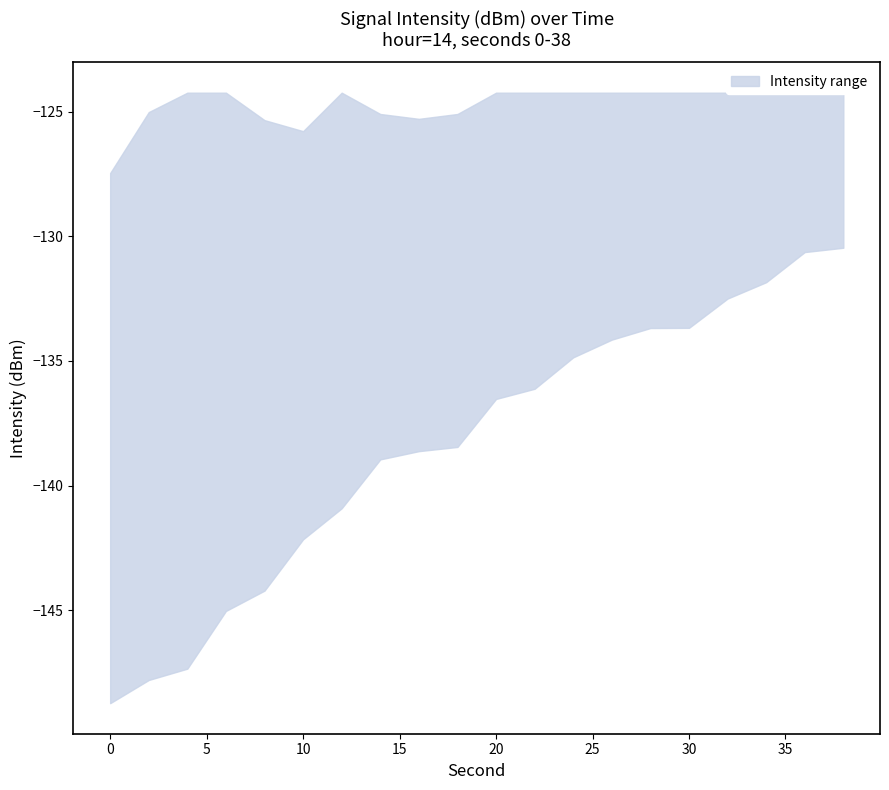

What is the average value of the upper series?

-124.7